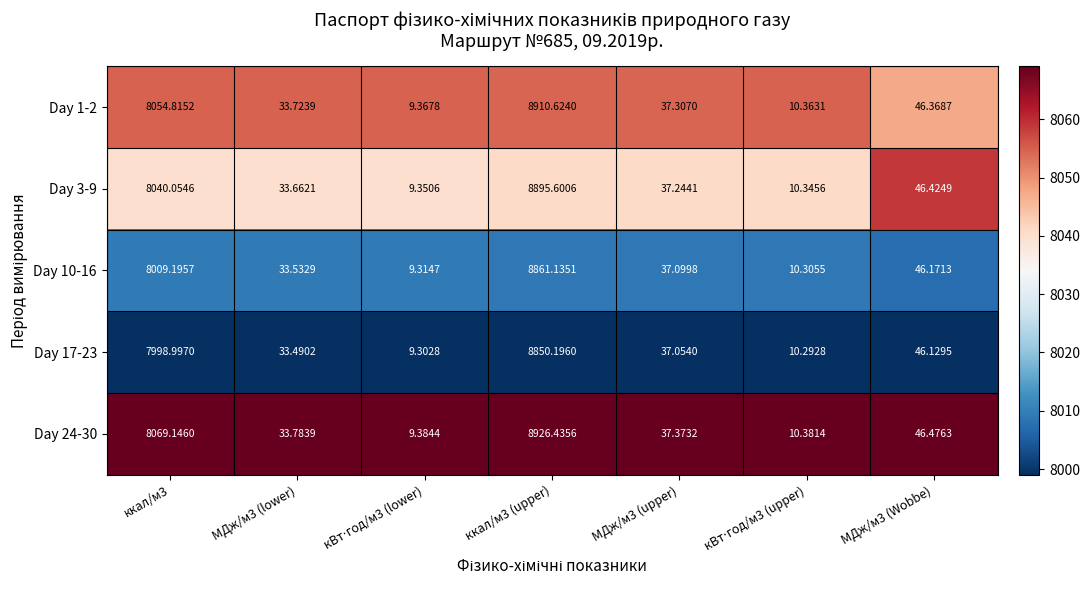

How many values in the Day 10-16 series are below 37?

3